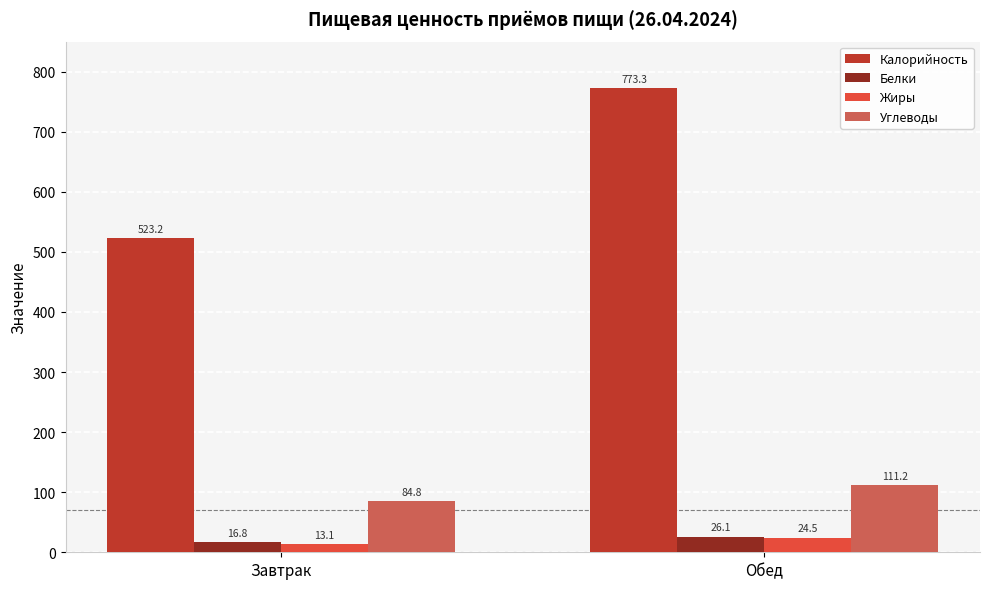

What is the maximum value shown in the chart?

773.3